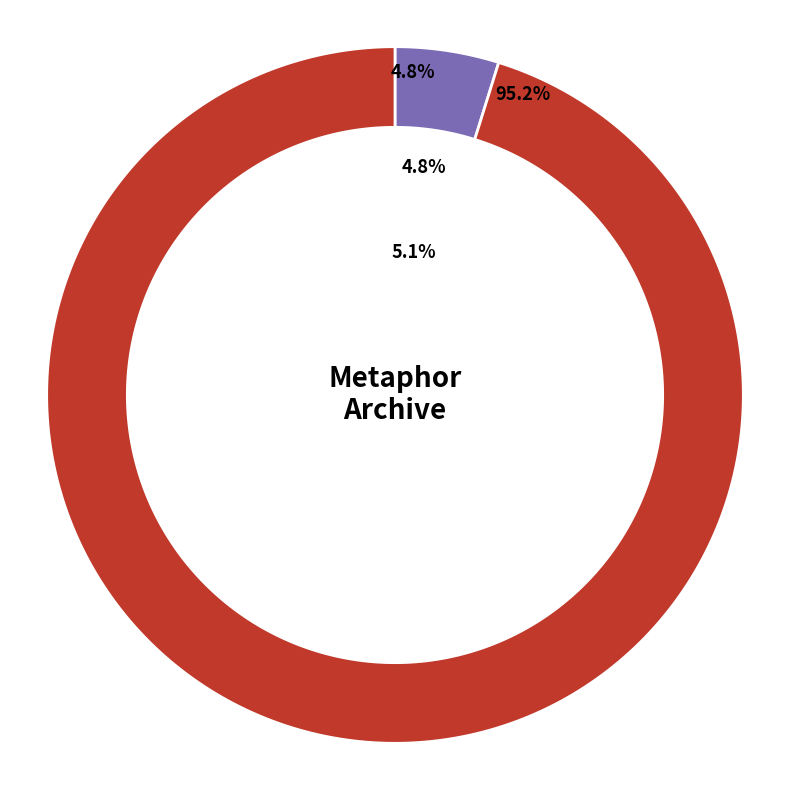

Do Reading and HDIS (Prose) together represent more than half of the pie?

No